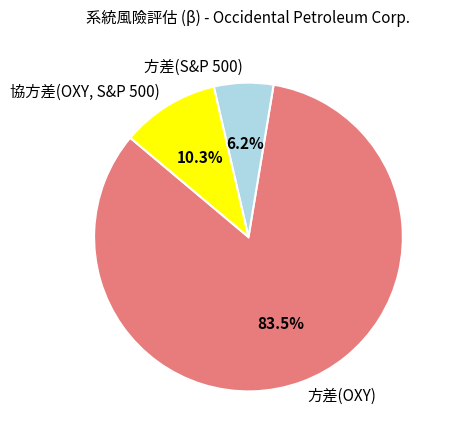

Count the number of slices in the pie.

3